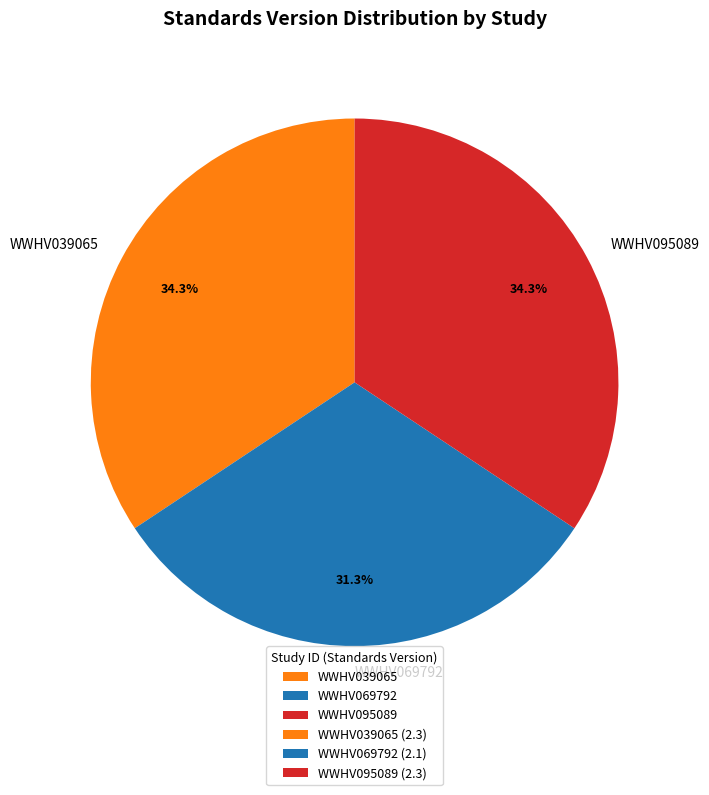

Which category has the smallest portion of the pie?

WWHV069792